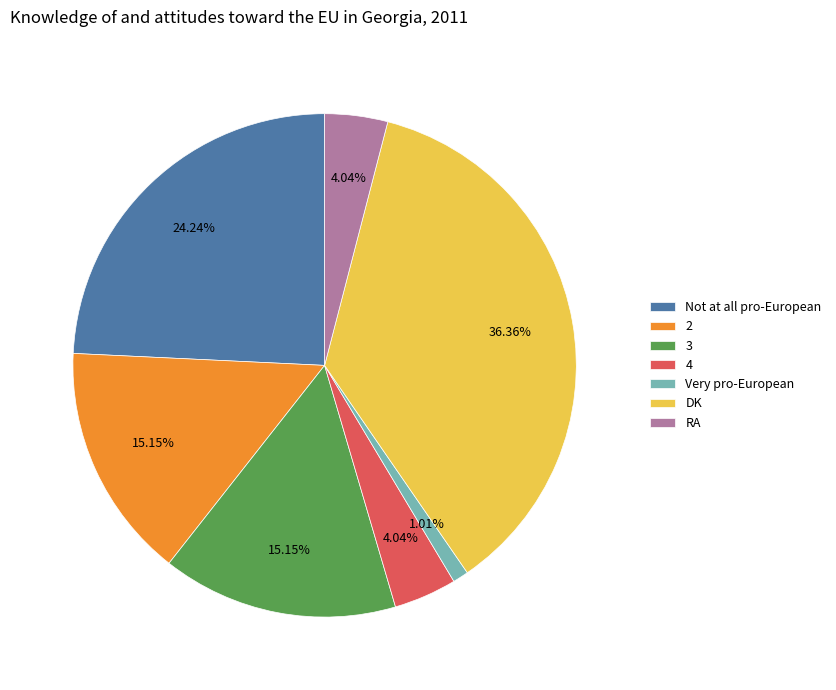

To the nearest percent, what is the average slice percentage?

14%